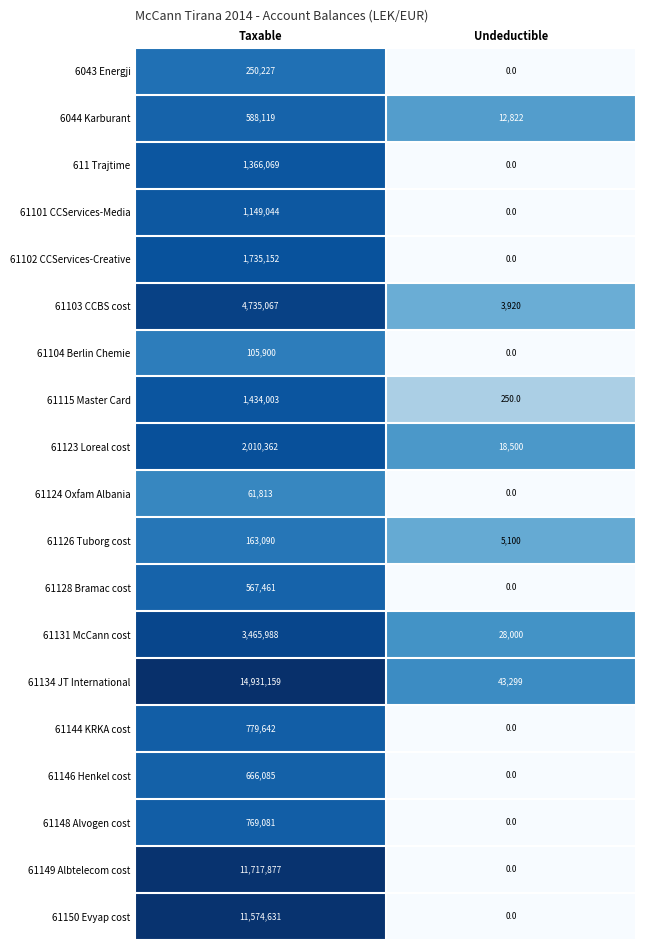

Which series has the widest spread of values?

61134 JT International